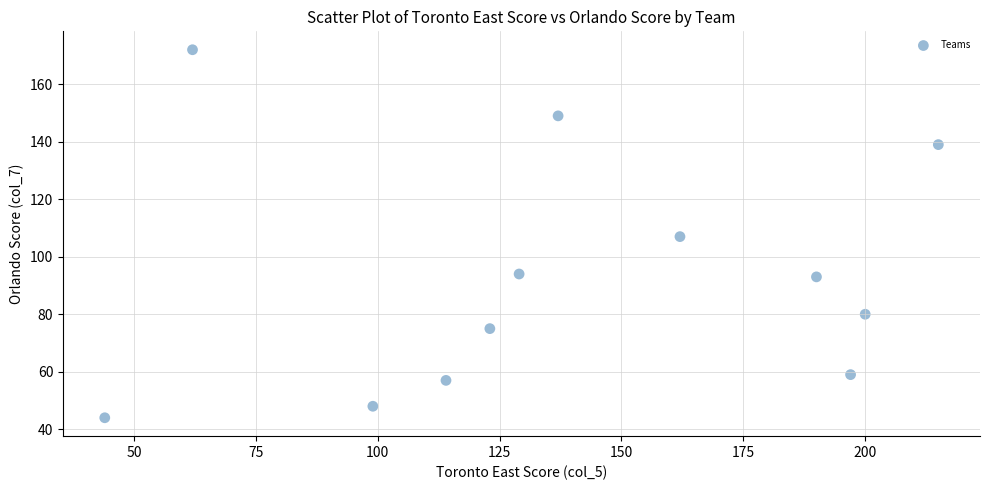

What is the range of X values (max minus min)?

171